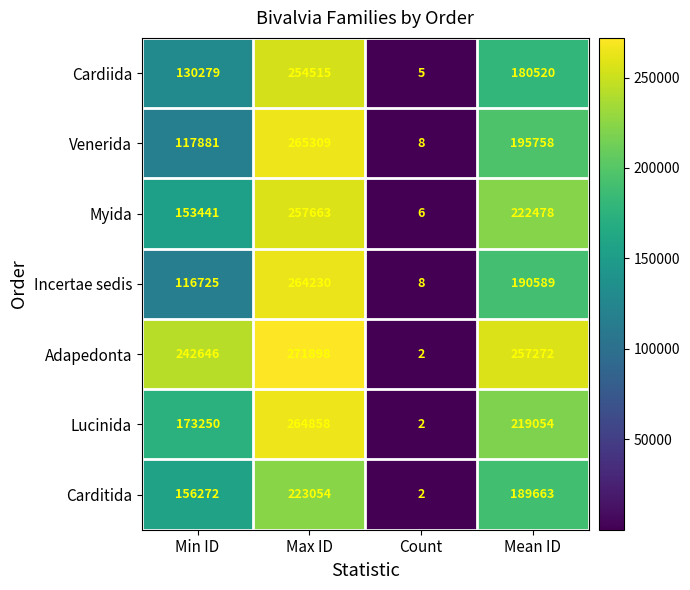

Is it true that Incertae sedis equals 8 at Count?

True